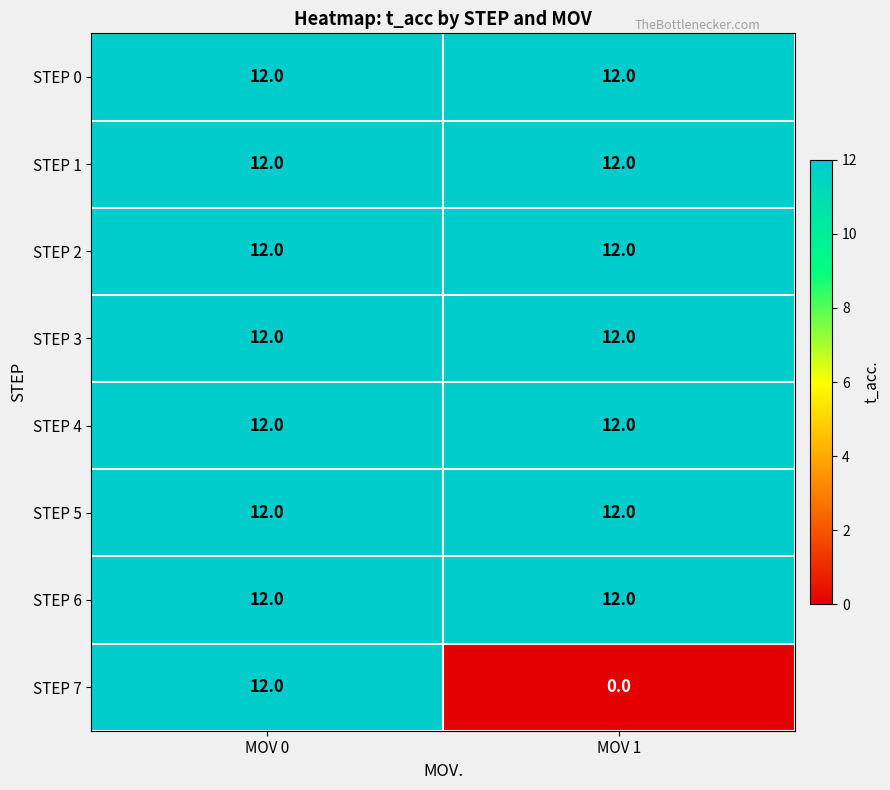

Reading left to right, extract all data points from this chart.

STEP 0: 12	12
STEP 1: 12	12
STEP 2: 12	12
STEP 3: 12	12
STEP 4: 12	12
STEP 5: 12	12
STEP 6: 12	12
STEP 7: 12	0